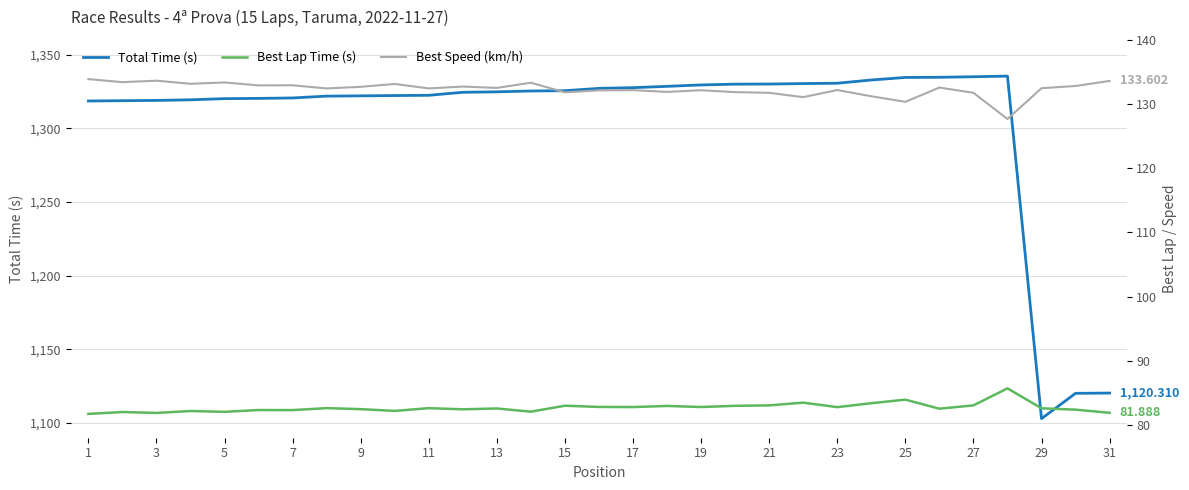

List the series in order of their peak value, highest first.

Total Time (s), Best Speed (km/h), Best Lap Time (s)